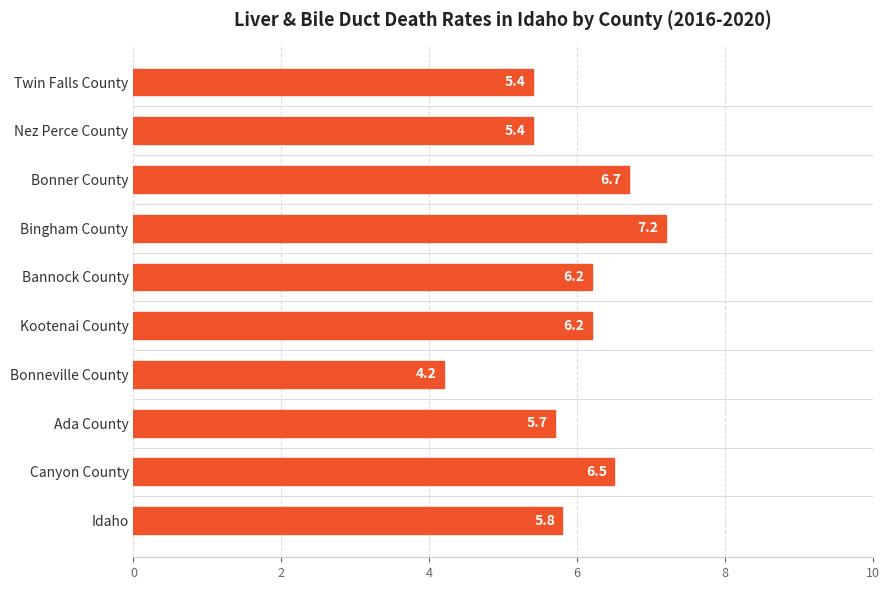

What is the maximum value shown in the chart?

7.2